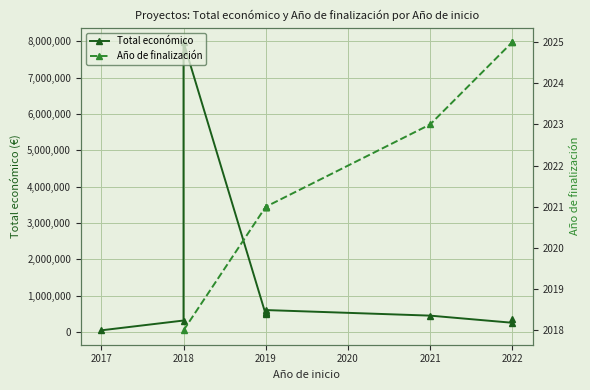

What is the change in value from 2019 to 2022?

-350076